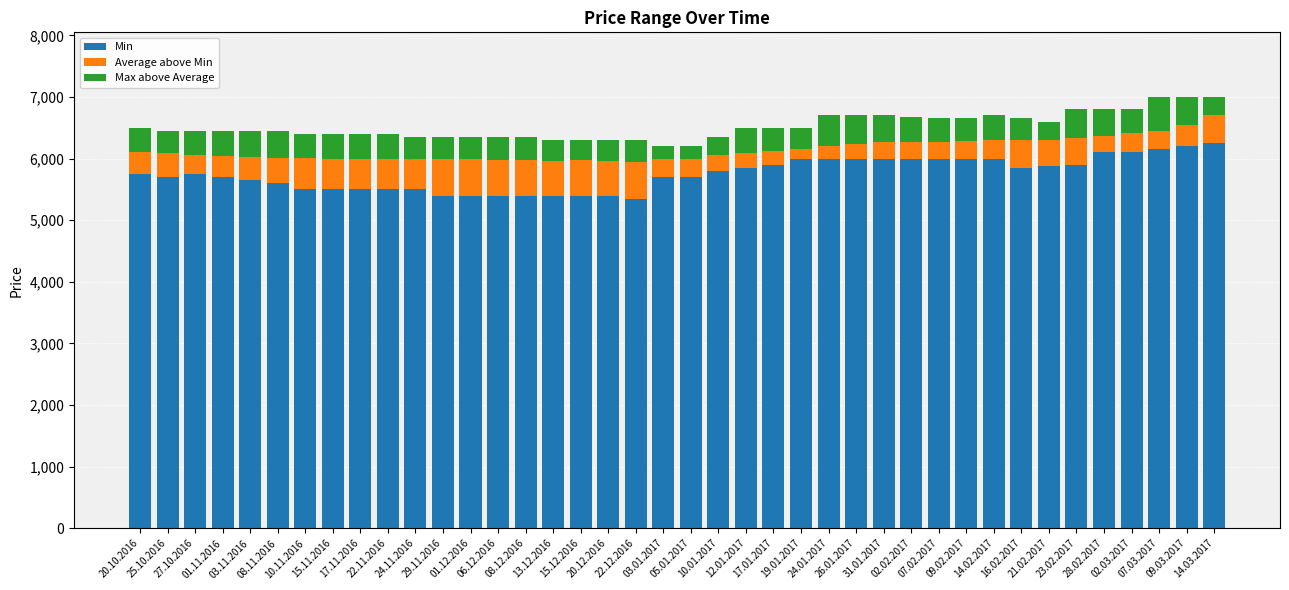

What is the lowest value of the Min series?

5350